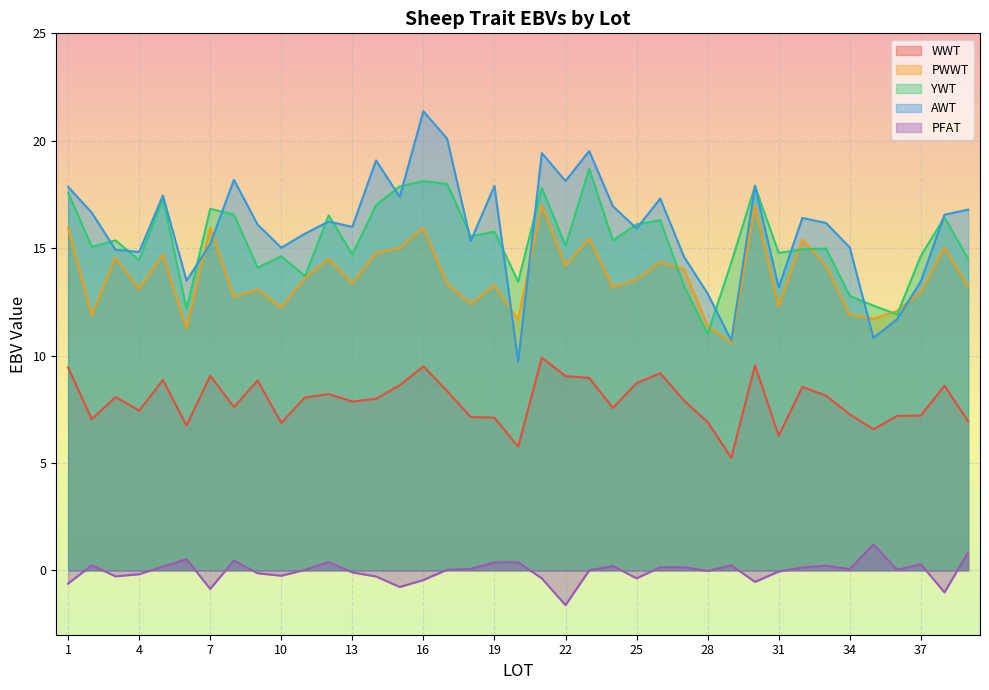

Does the chart display data point markers on the line(s)?

No